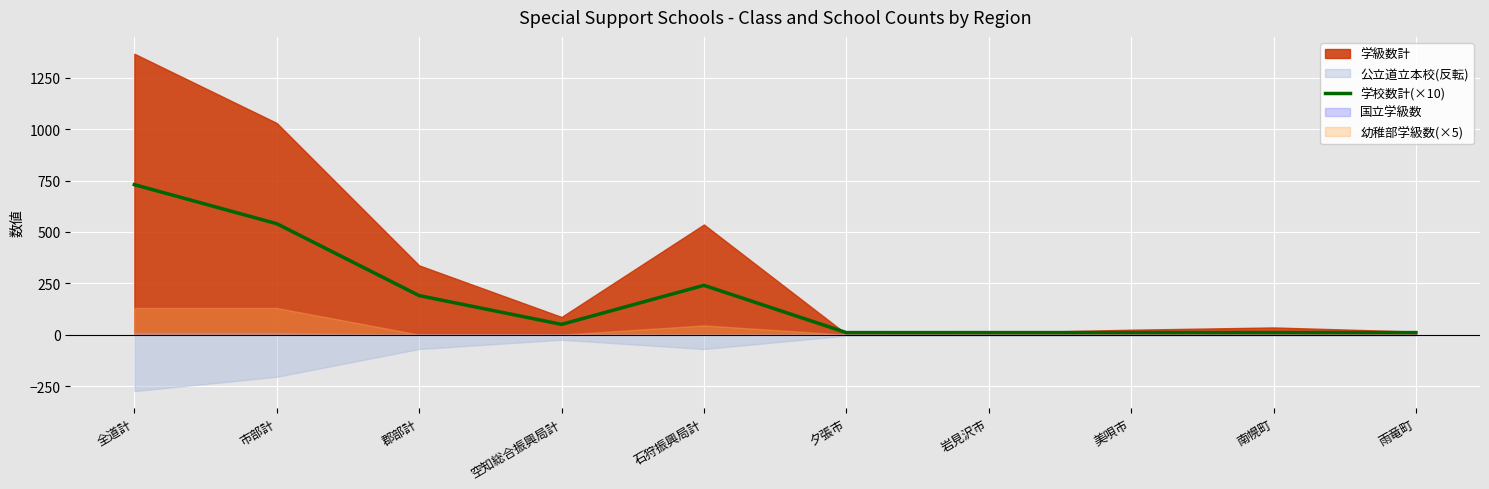

Reading left to right, extract all data points from this chart.

730	540	190	50	240	10	10	10	10	10